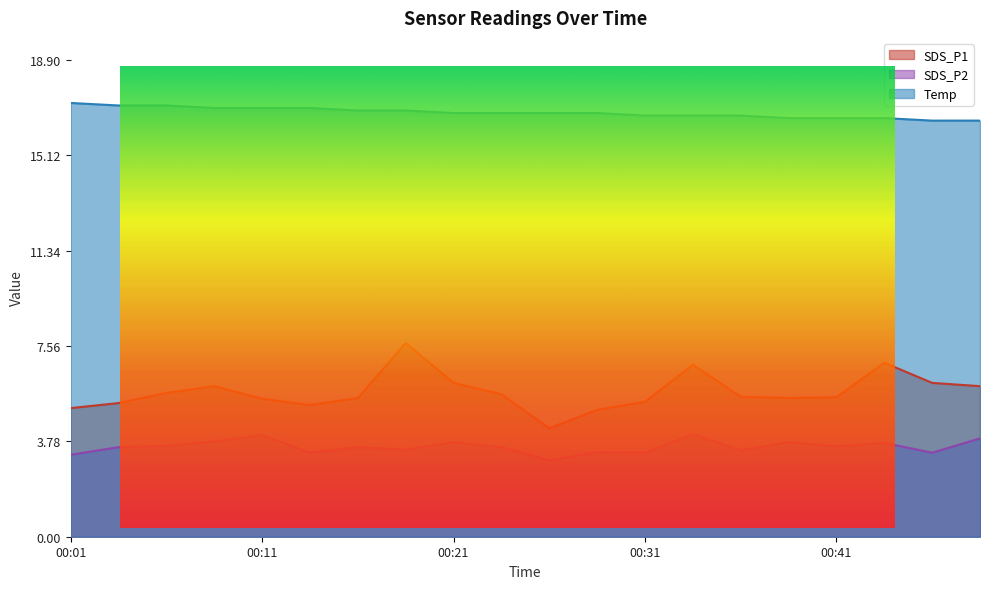

List the series in order of their peak value, lowest first.

SDS_P2, SDS_P1, Temp